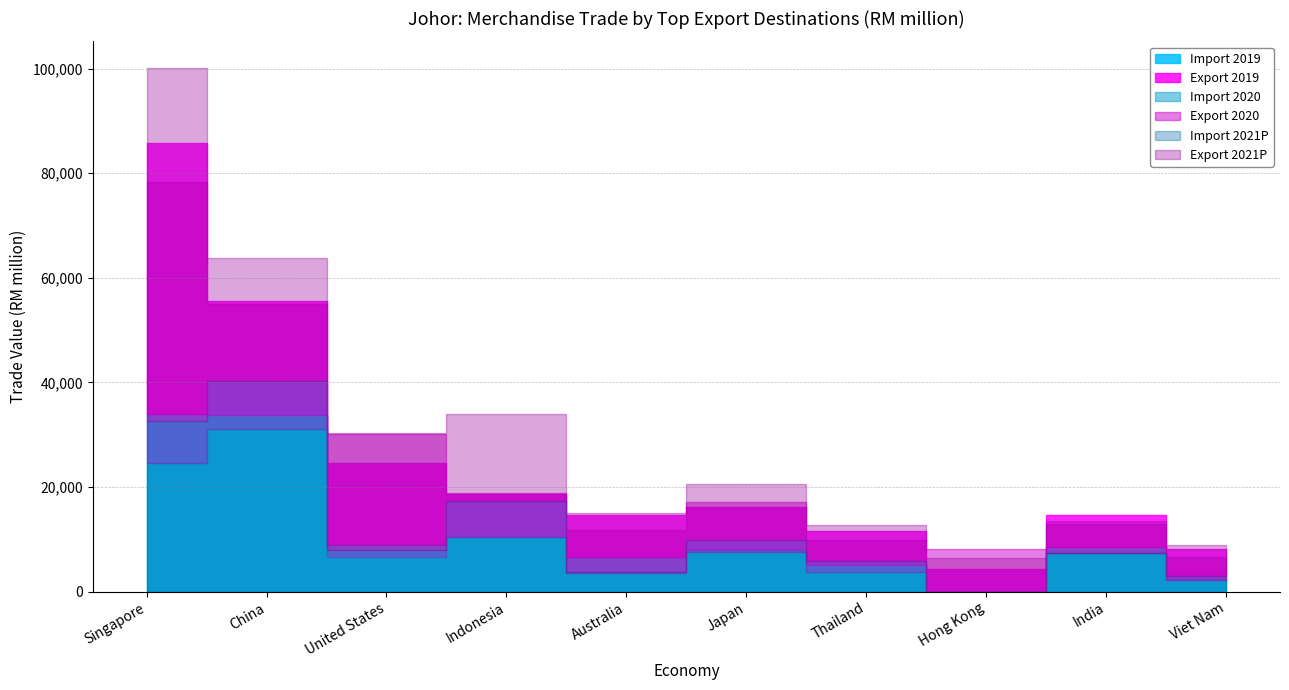

True or false: Export 2019 has more than 0 points higher than both neighbors.

True